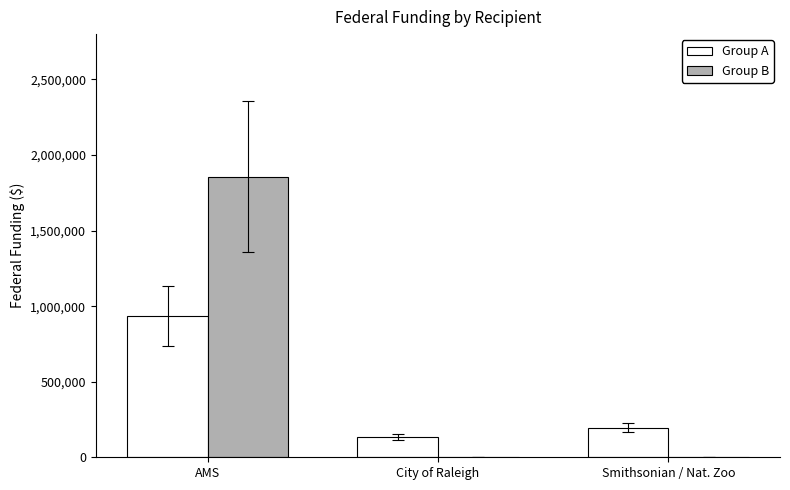

Reading left to right, transcribe all the data shown in this chart.

Group A: AMS=936400	City of Raleigh=134230	Smithsonian / Nat. Zoo=196016
Group B: AMS=1857200	City of Raleigh=0	Smithsonian / Nat. Zoo=0